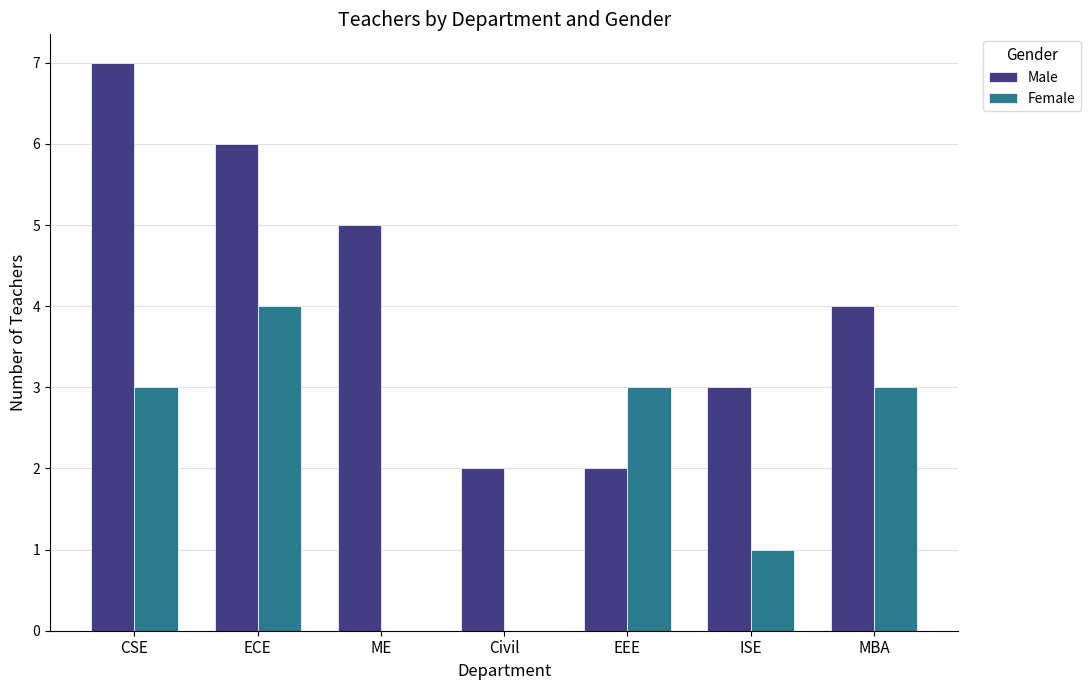

Which series has the largest total across all categories?

Male